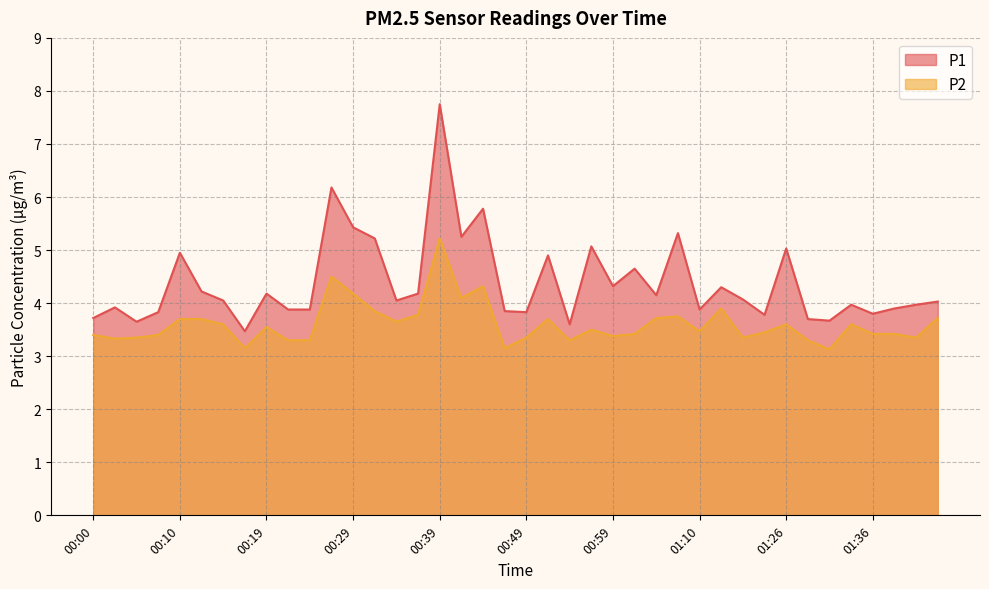

What is the average value of the P2 series?

3.6